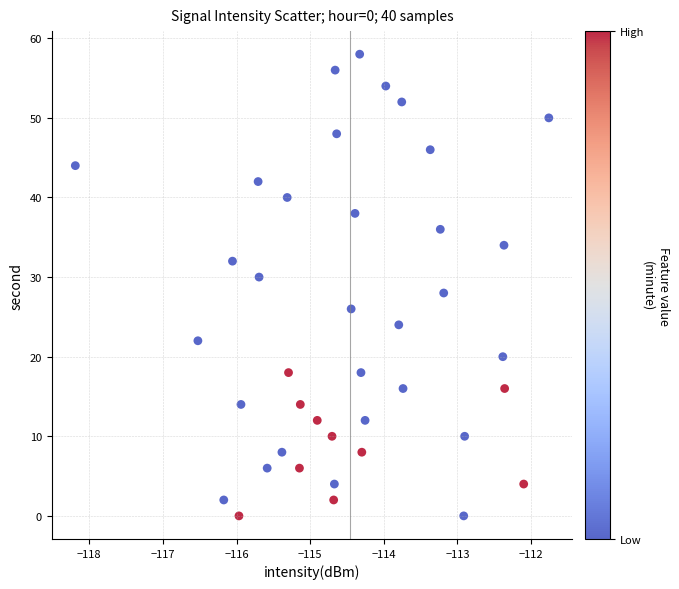

What is the range of Y values (max minus min)?

58